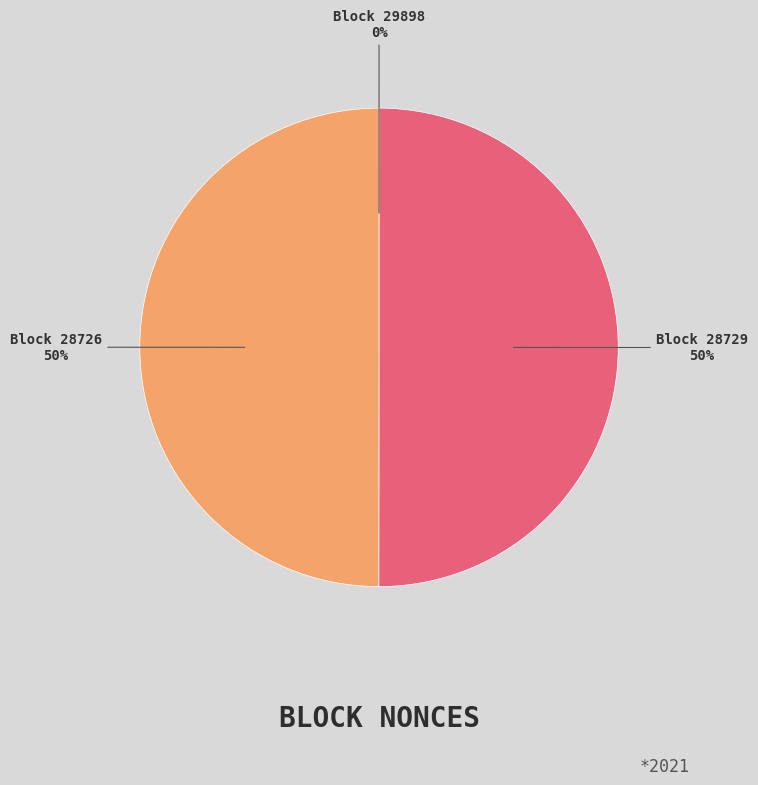

To the nearest percent, what is the difference between the largest and smallest slice percentages?

50%